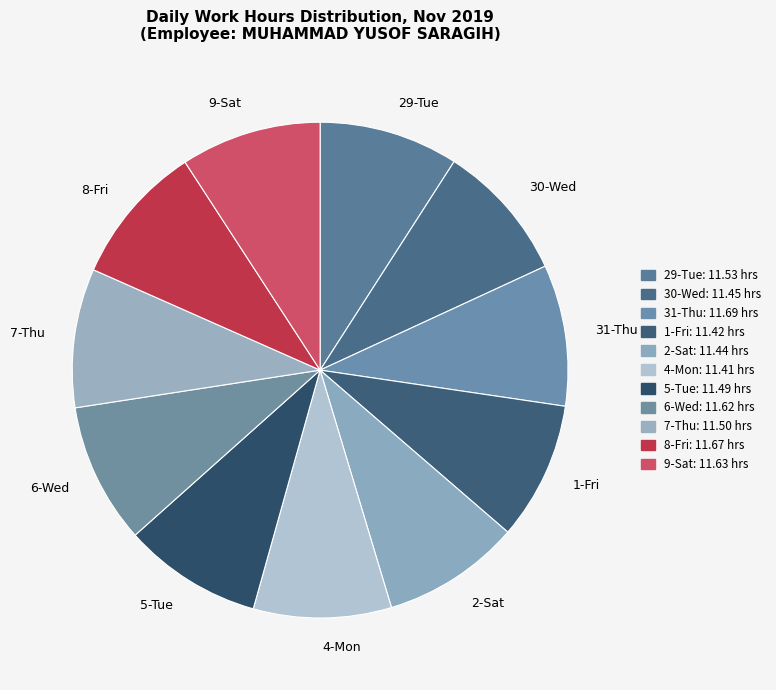

Is 6-Wed the majority of the pie?

No